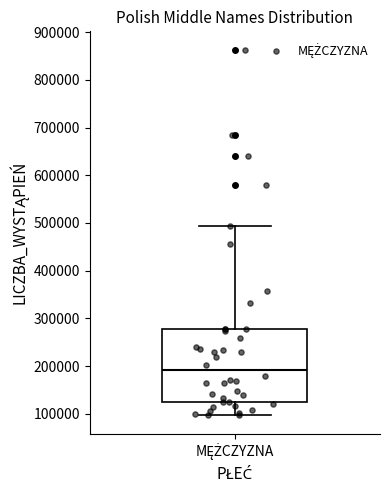

Where is the upper edge of the box for MĘŻCZYZNA on the y-axis? The values are not printed on the chart, so give them approximately, as read against the axis.

280000